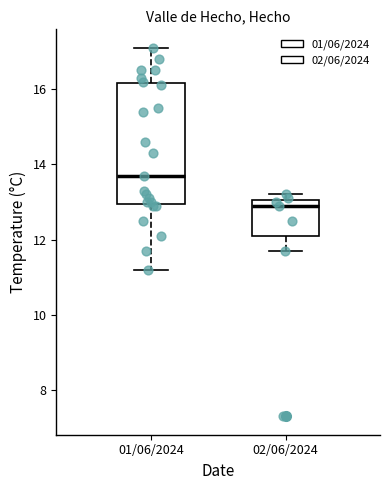

Which box is the tallest, from its lower edge to its upper edge?

01/06/2024